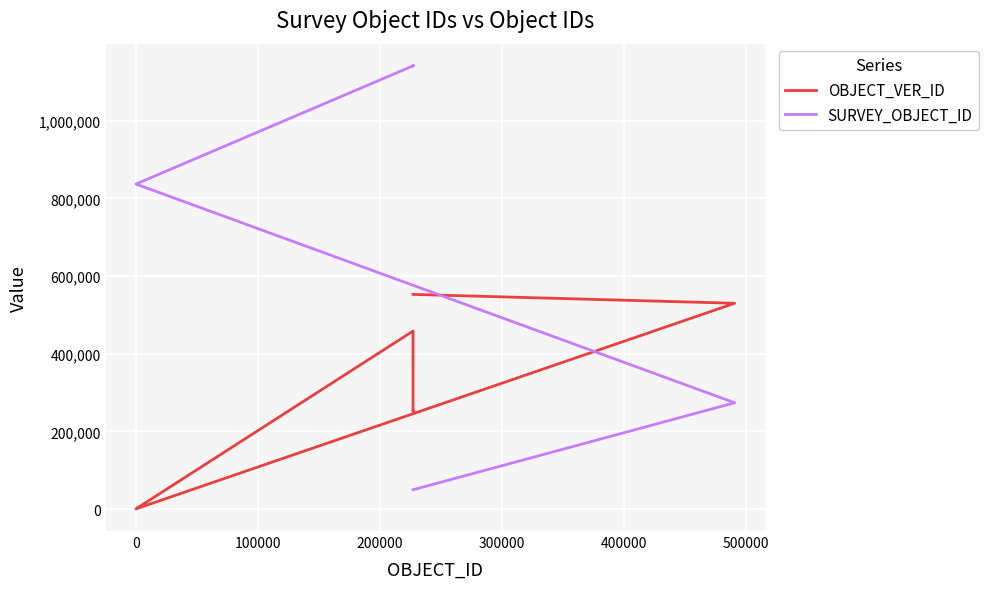

List the series in order of their peak value, highest first.

SURVEY_OBJECT_ID, OBJECT_VER_ID